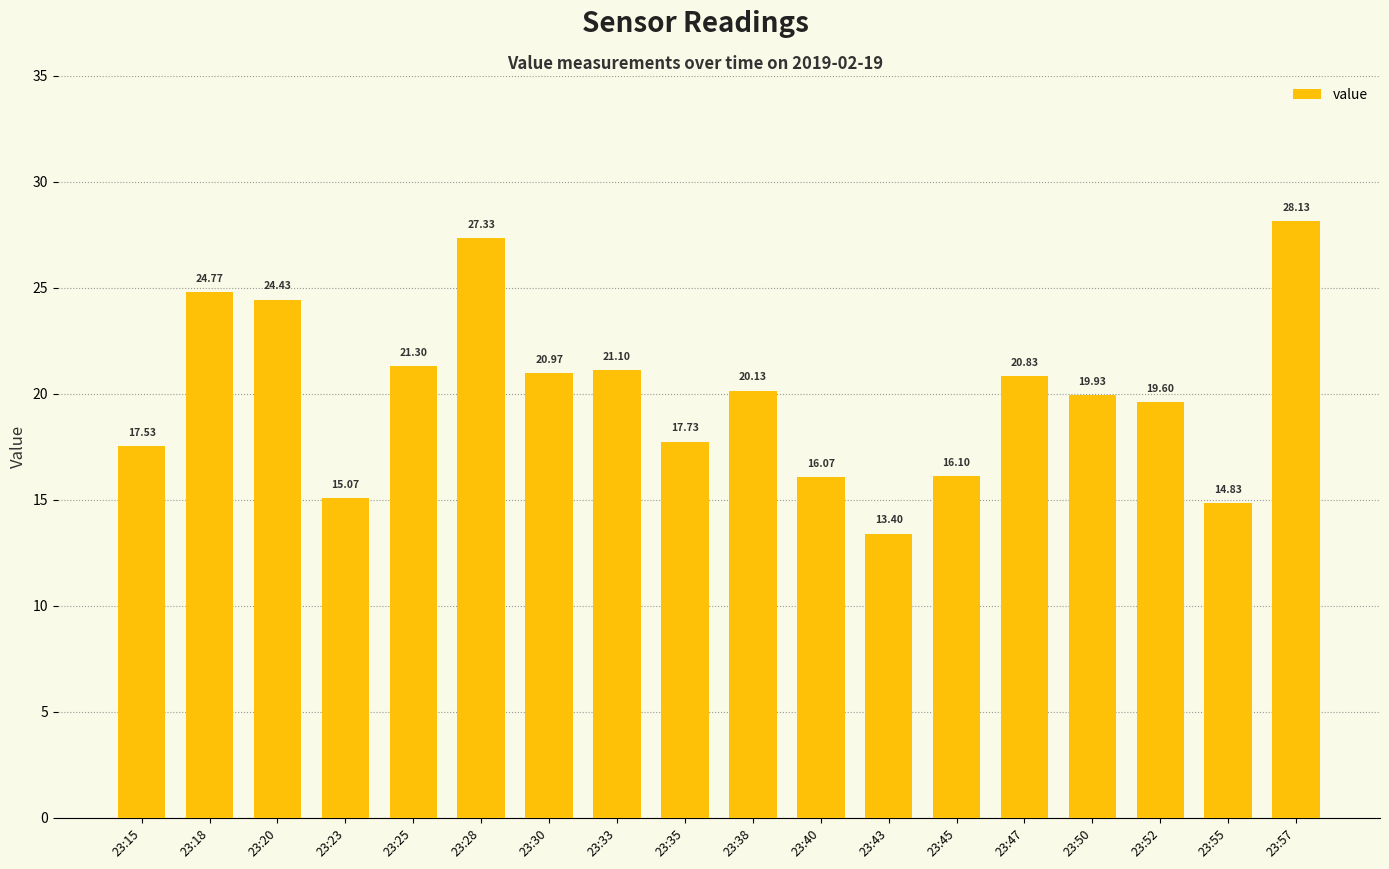

What is the smallest value displayed?

13.4